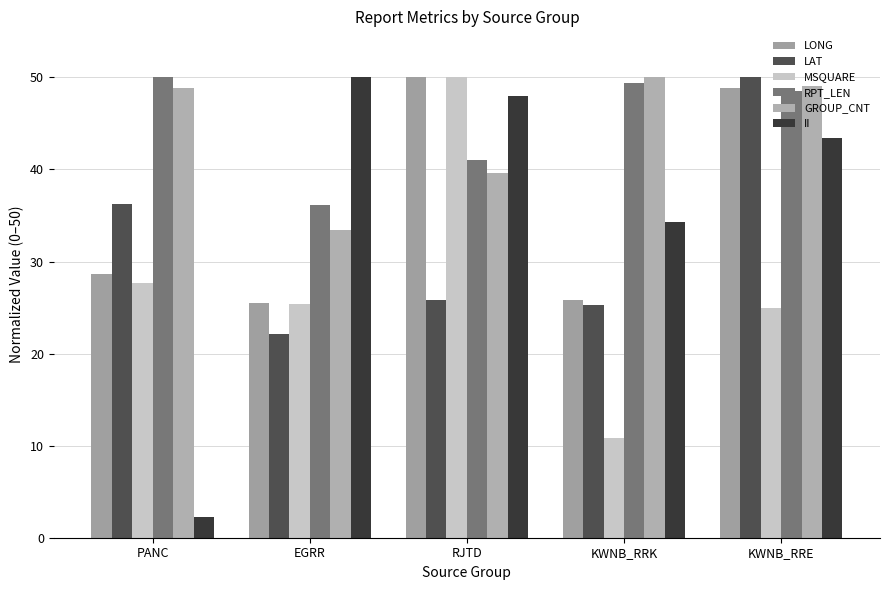

True or false: LONG has a value of 80.7 at RJTD.

False